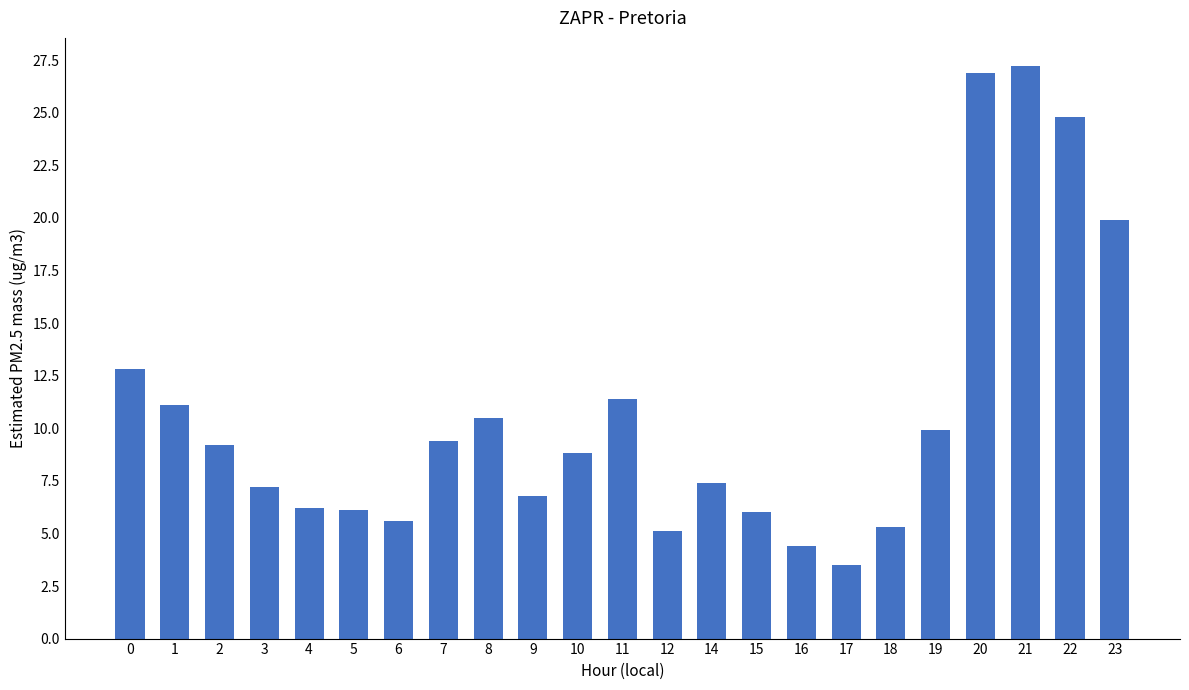

What value does the data have at 15?

6.0